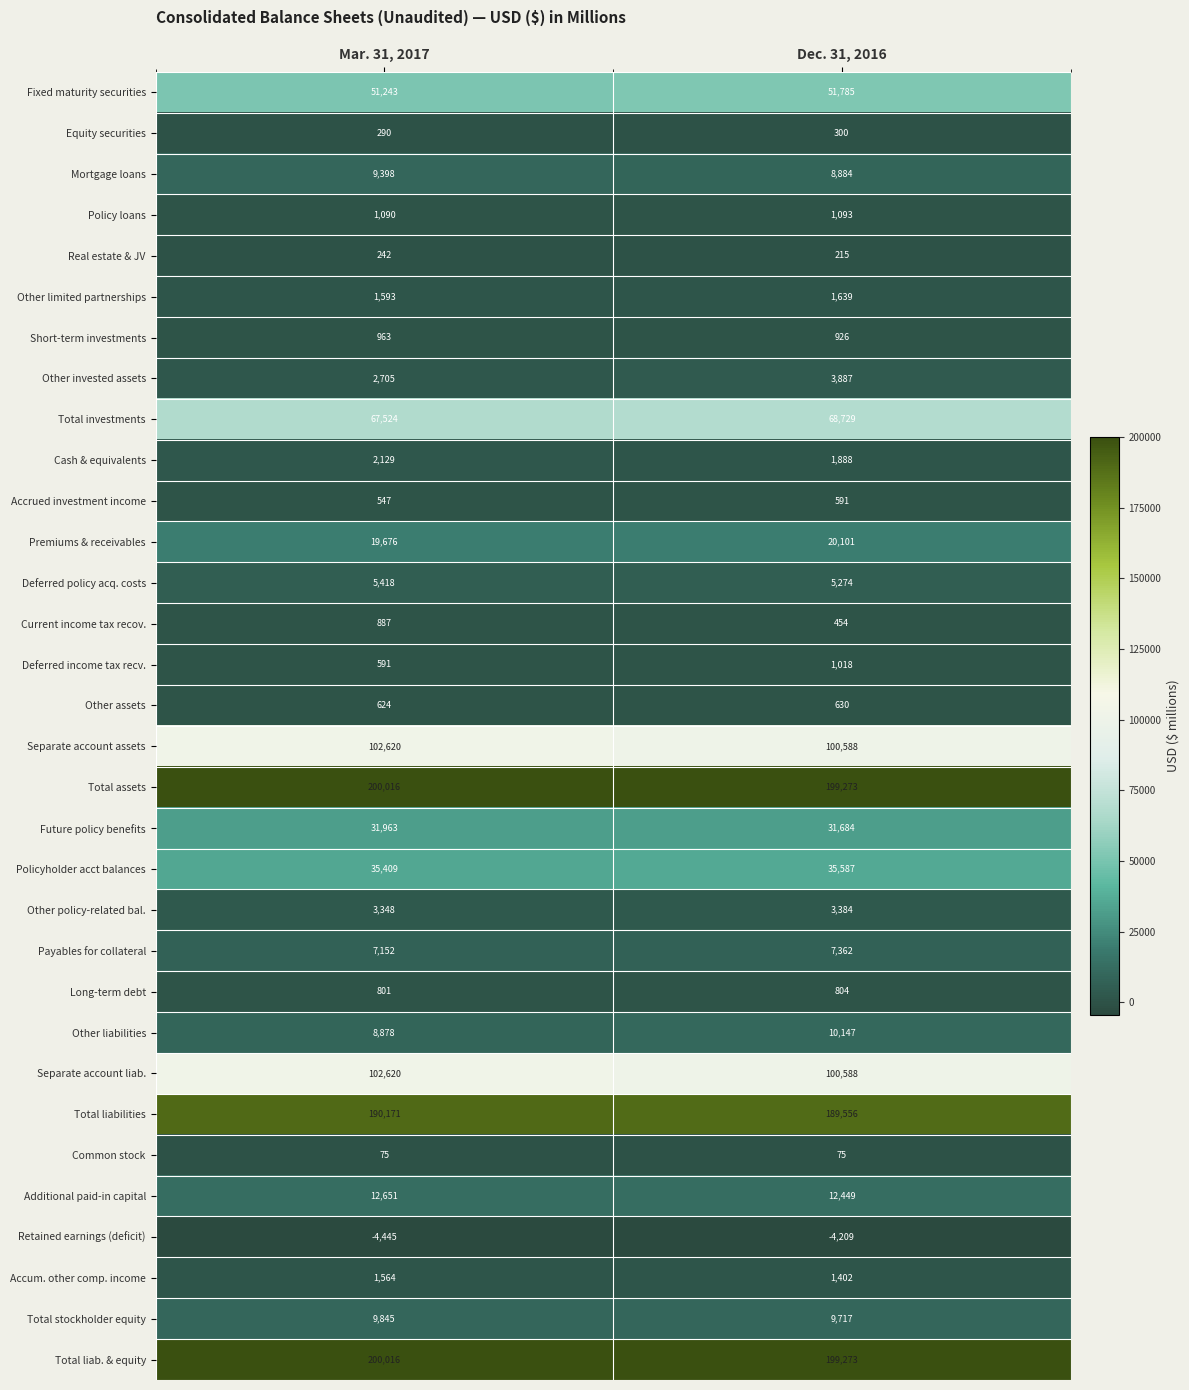

What is the average value of the Accum. other comp. income series?

1483